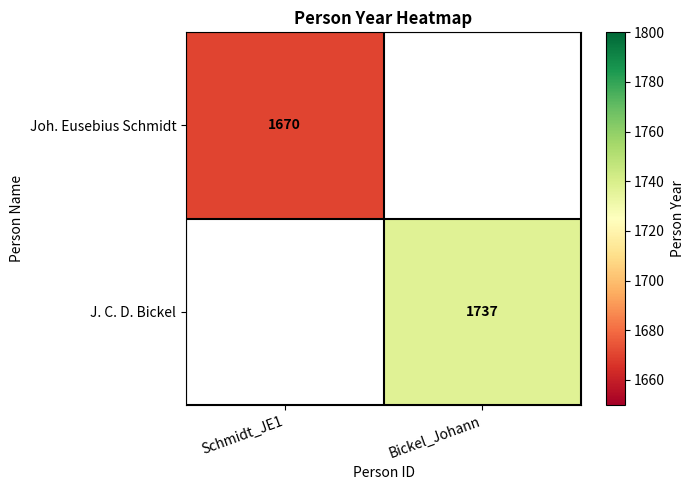

Is it true that J. C. D. Bickel equals 1737 at Bickel_Johann?

True